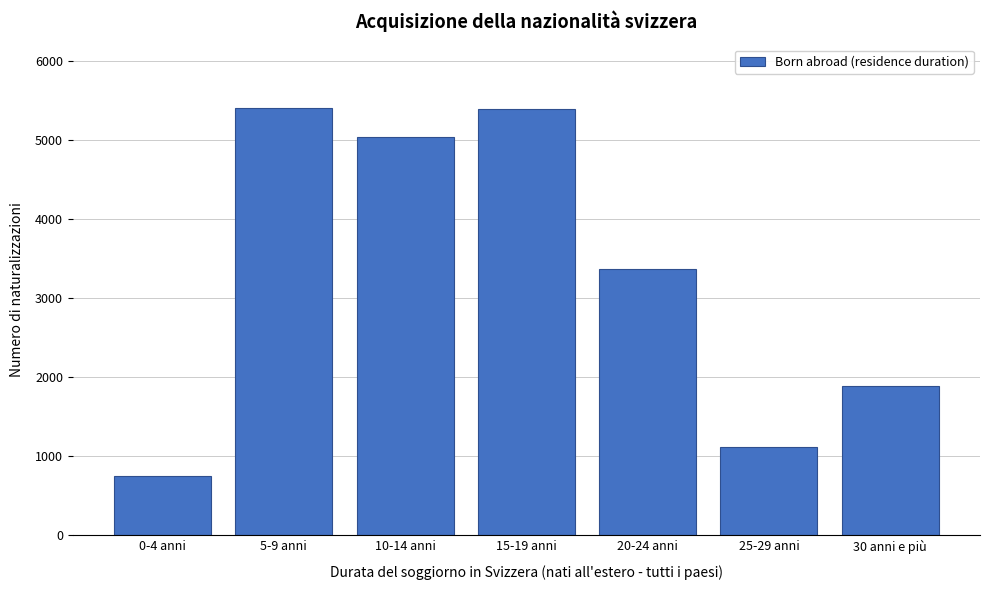

Which has a higher value, 0-4 anni or 20-24 anni?

20-24 anni